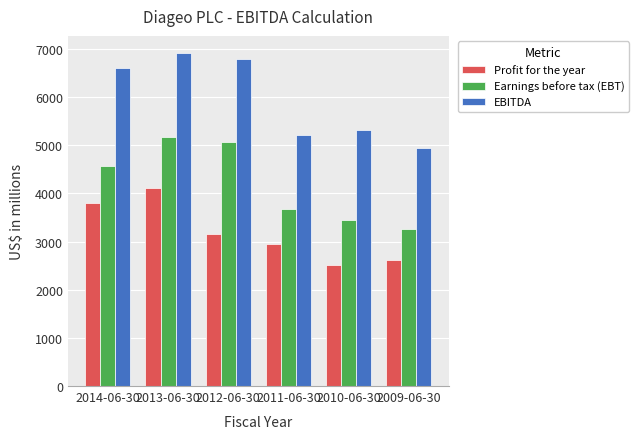

What is the total value across all series at 2009-06-30?

10825